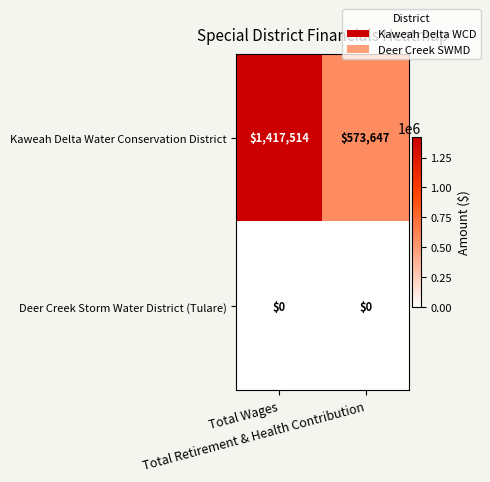

Rank the series by their maximum value, from lowest to highest.

Deer Creek Storm Water District (Tulare), Kaweah Delta Water Conservation District